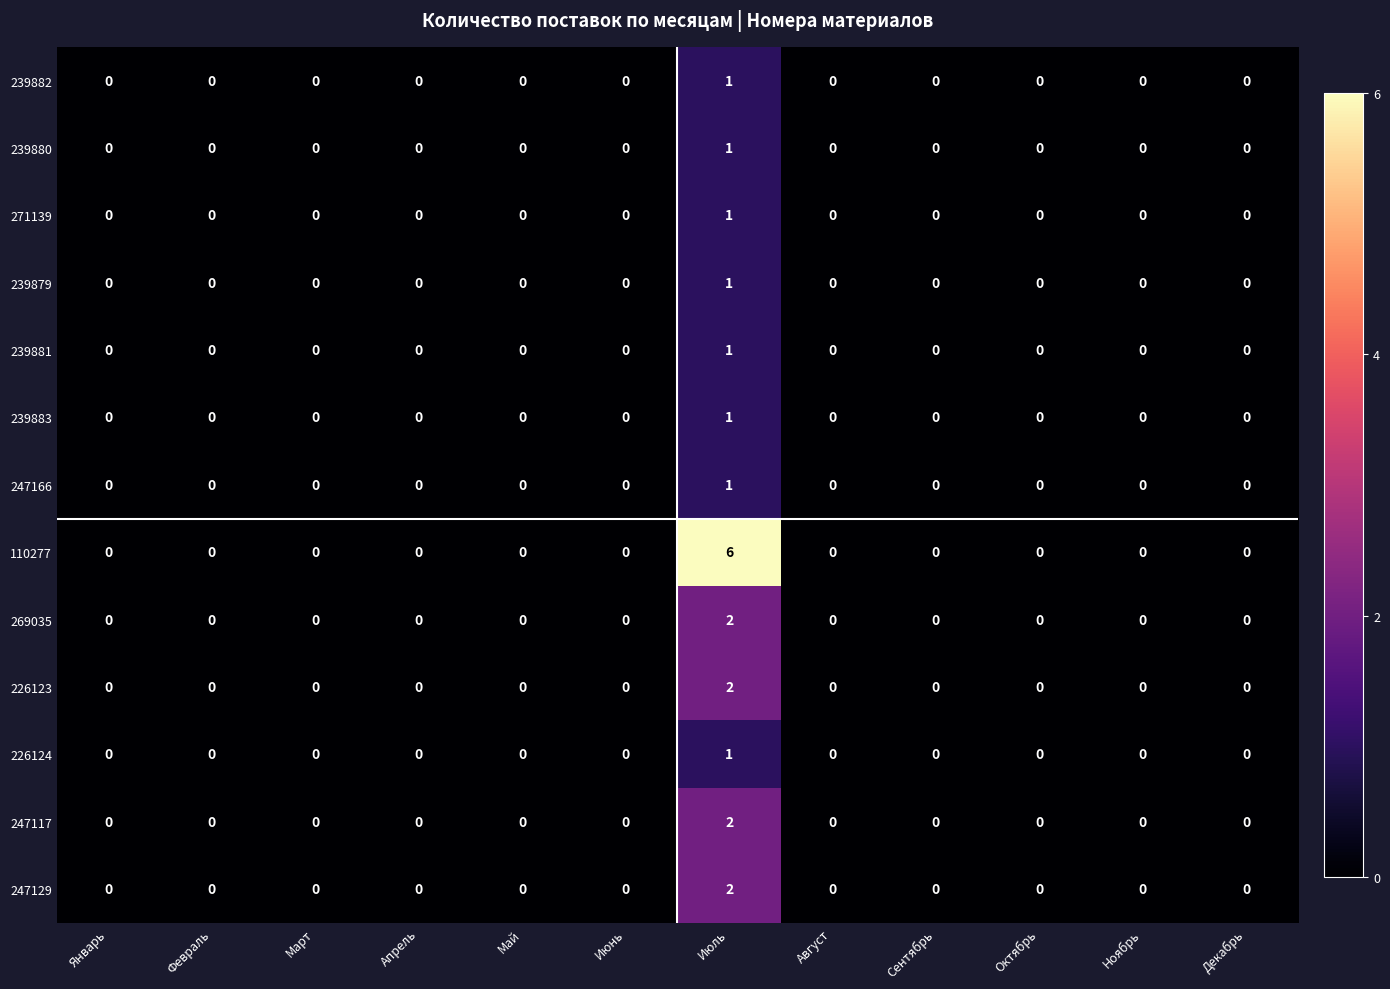

Which series has the largest total across all categories?

110277